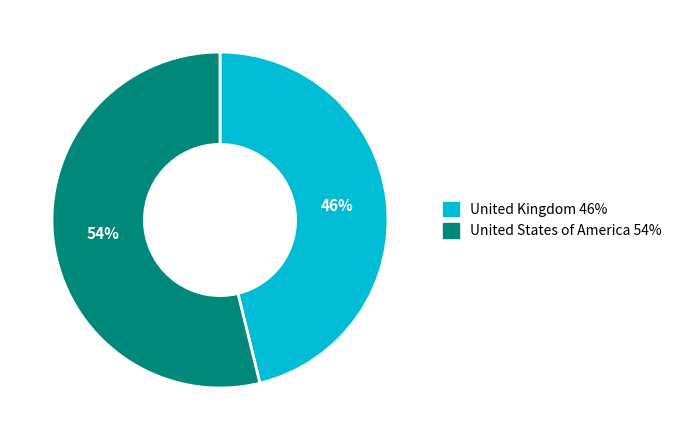

What percentage is the United Kingdom slice, to the nearest percent?

46%